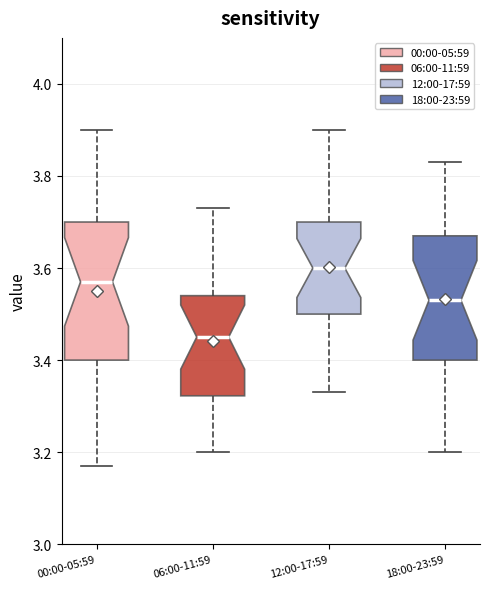

Reading left to right, read every box against the y-axis: the position of its median line, the range the box covers, and the ends of its whiskers. The values are not printed on the chart, so give them approximately, as read against the axis.

00:00-05:59: median 3.58, box 3.40 to 3.70, whiskers 3.18 to 3.90
06:00-11:59: median 3.46, box 3.32 to 3.54, whiskers 3.20 to 3.74
12:00-17:59: median 3.60, box 3.50 to 3.70, whiskers 3.34 to 3.90
18:00-23:59: median 3.54, box 3.40 to 3.68, whiskers 3.20 to 3.84